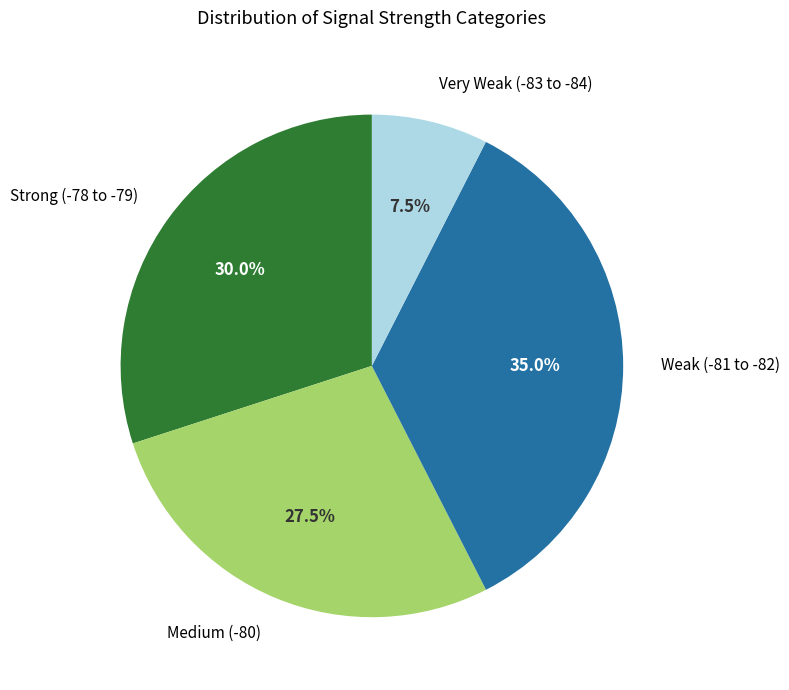

Does any single category account for the majority?

No